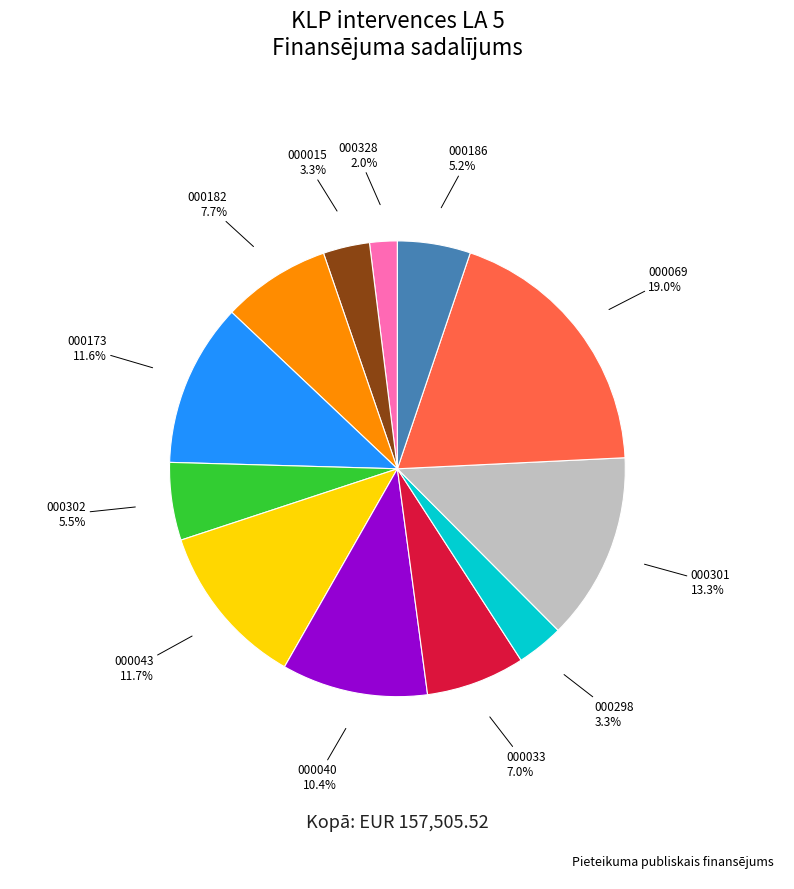

Is there any slice that represents more than half of the pie?

No